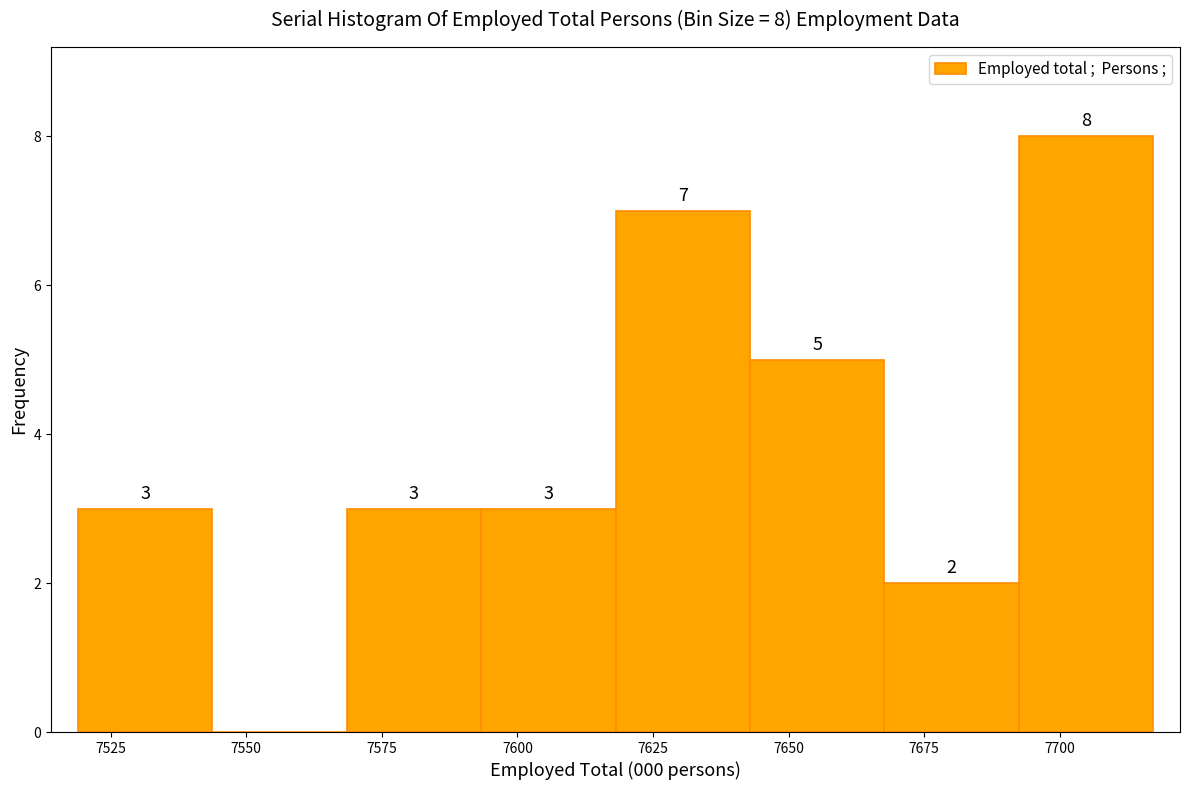

Which range on the x-axis has the tallest bar?

7690 to 7715